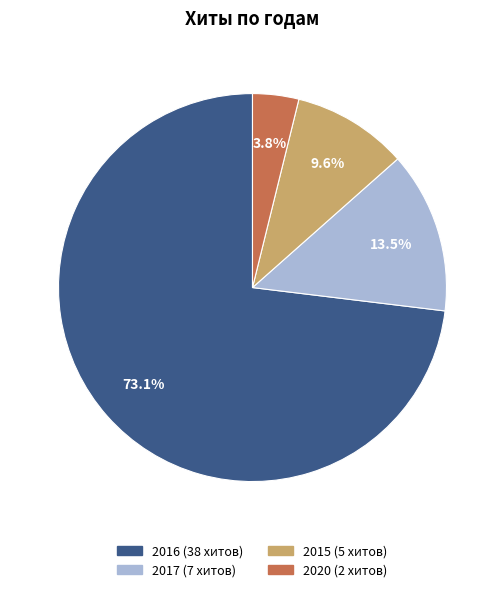

Is there any slice that represents more than half of the pie?

Yes